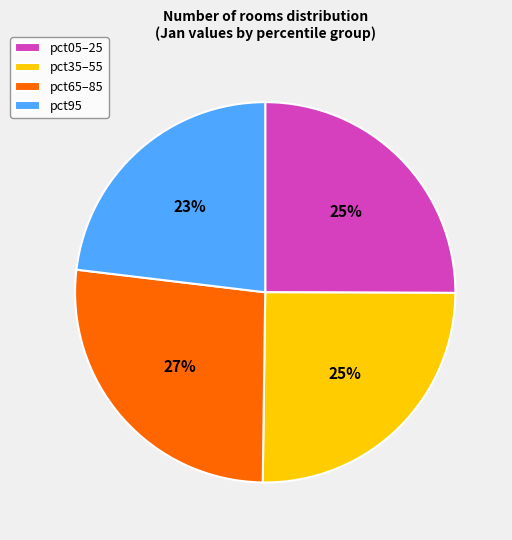

The pct05–25 slice represents 25% of the pie. True or false?

True